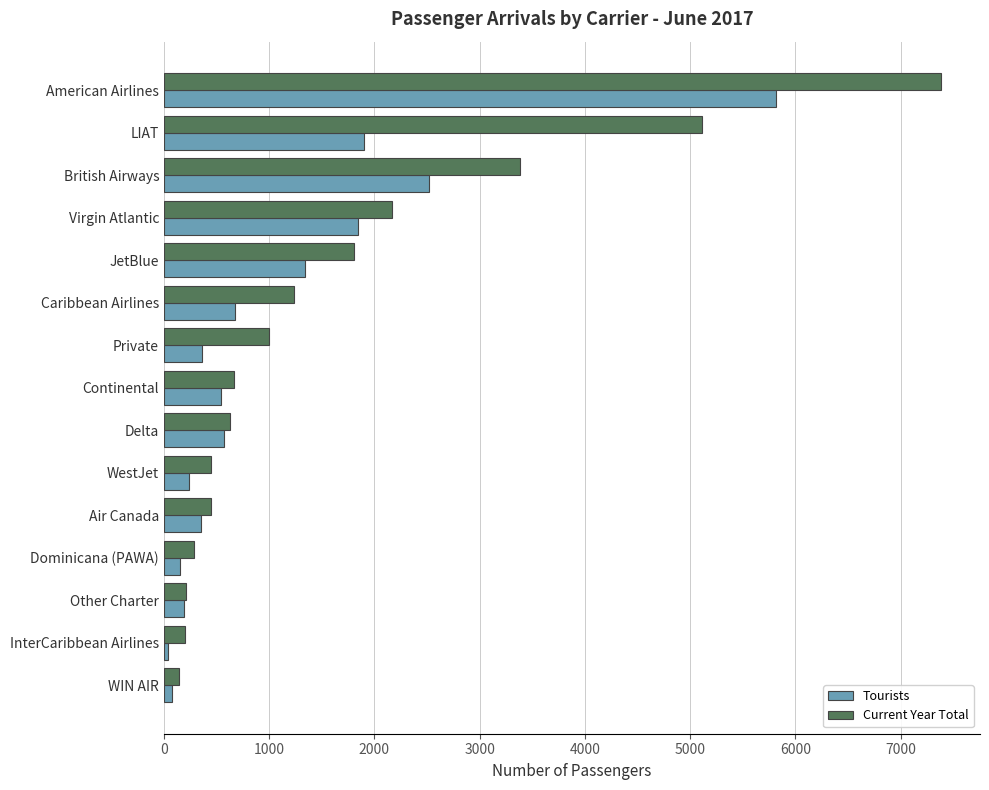

True or false: Current Year Total has a value of 623 at Delta.

True